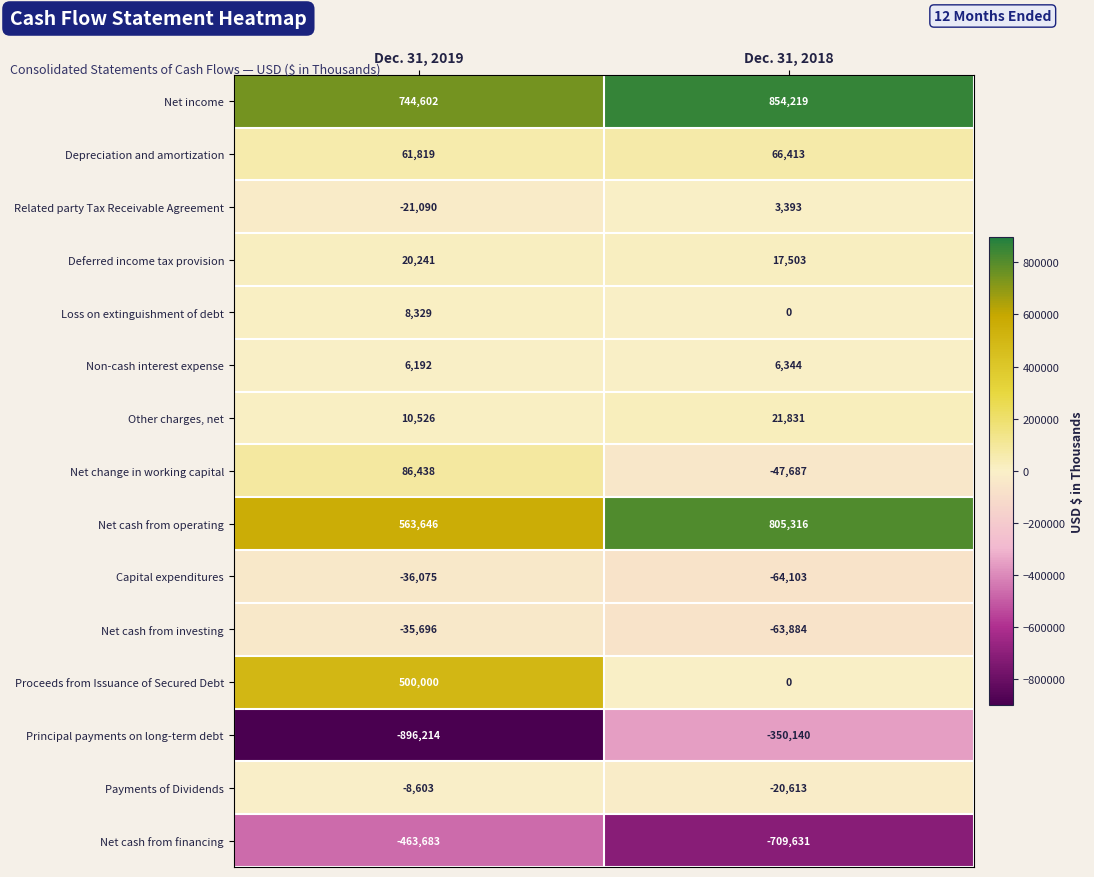

True or false: Net cash from investing has a value of -83114 at Dec. 31, 2018.

False